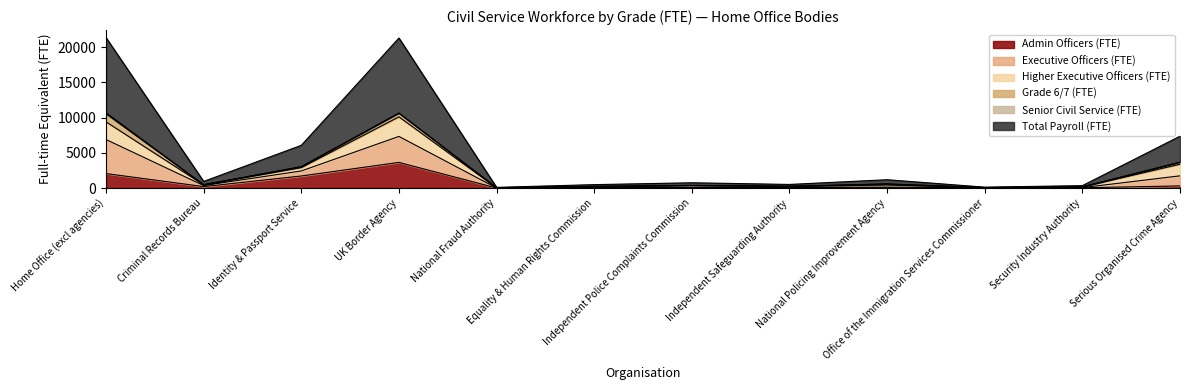

What is the spread (max minus min) of values at Security Industry Authority?

302